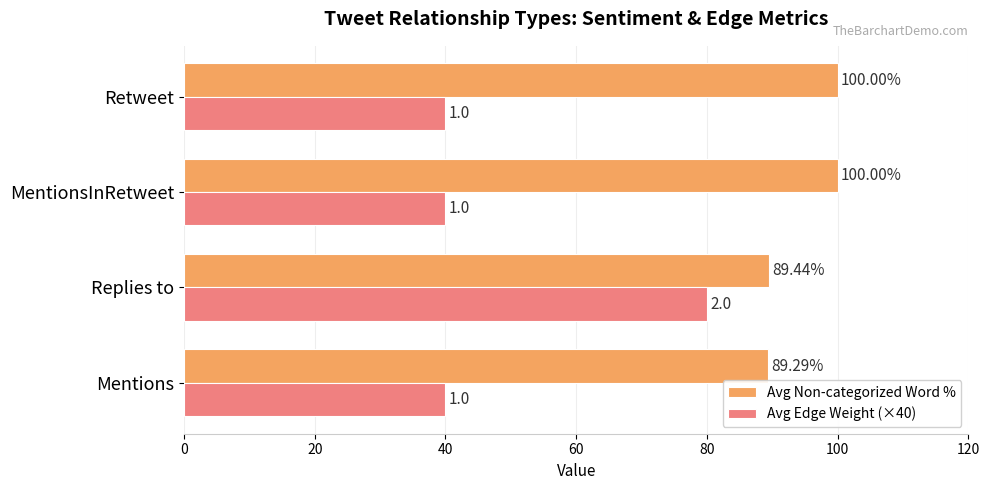

At which category is the sum across all series the highest?

Replies to